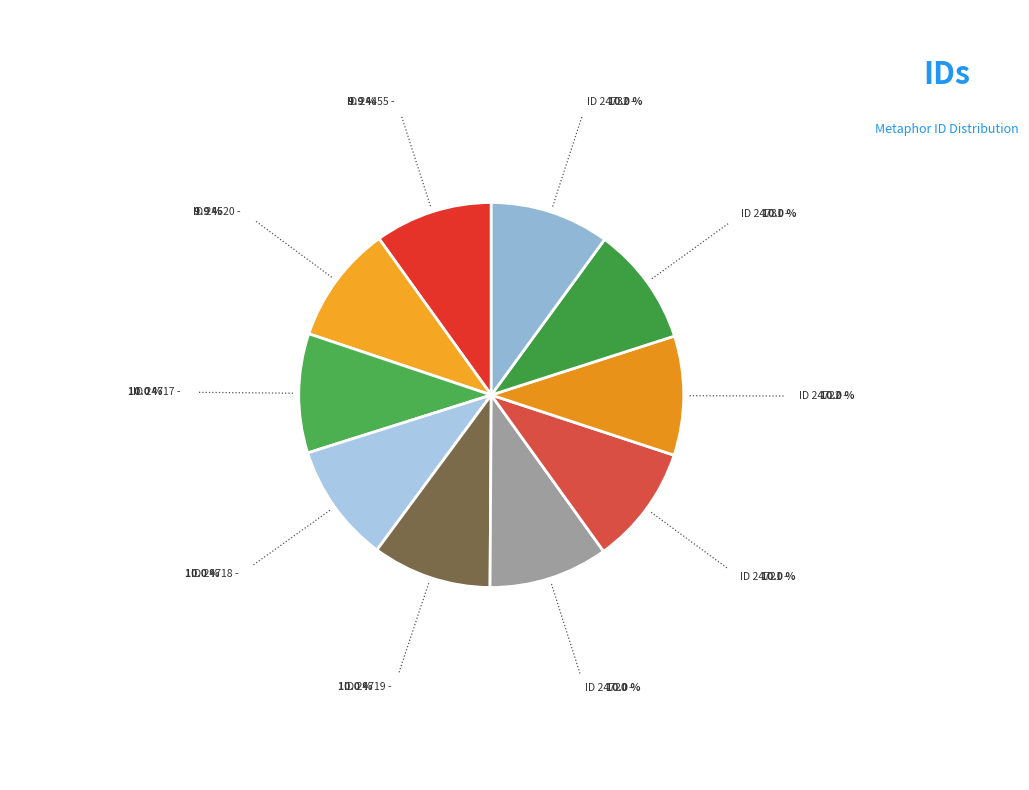

How many slices are in this pie chart?

10